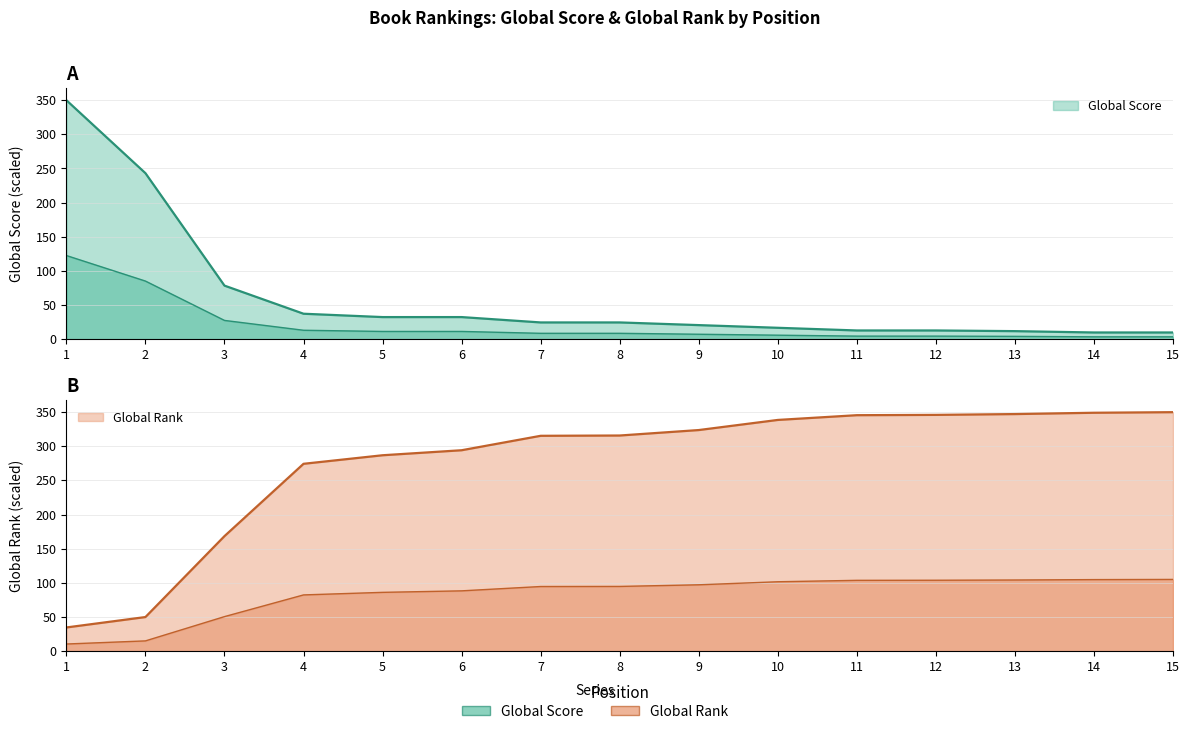

Reading right to left, extract all data points from this chart.

Global Score: 15=9.8	14=9.8	13=11.8	12=12.7	11=12.7	10=16.7	9=20.6	8=24.5	7=24.5	6=32.4	5=32.4	4=37.3	3=78.4	2=243.1	1=350.0
Global Rank: 15=350.0	14=349.1	13=347.2	12=346.0	11=345.6	10=338.6	9=323.8	8=315.8	7=315.4	6=294.2	5=286.9	4=274.4	3=168.4	2=49.9	1=34.7